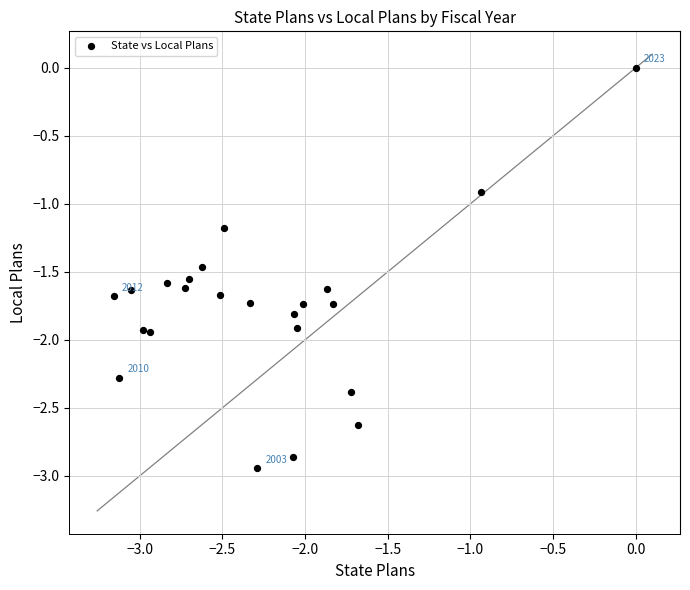

What Y value in the scatter plot is closest to -1?

-0.9